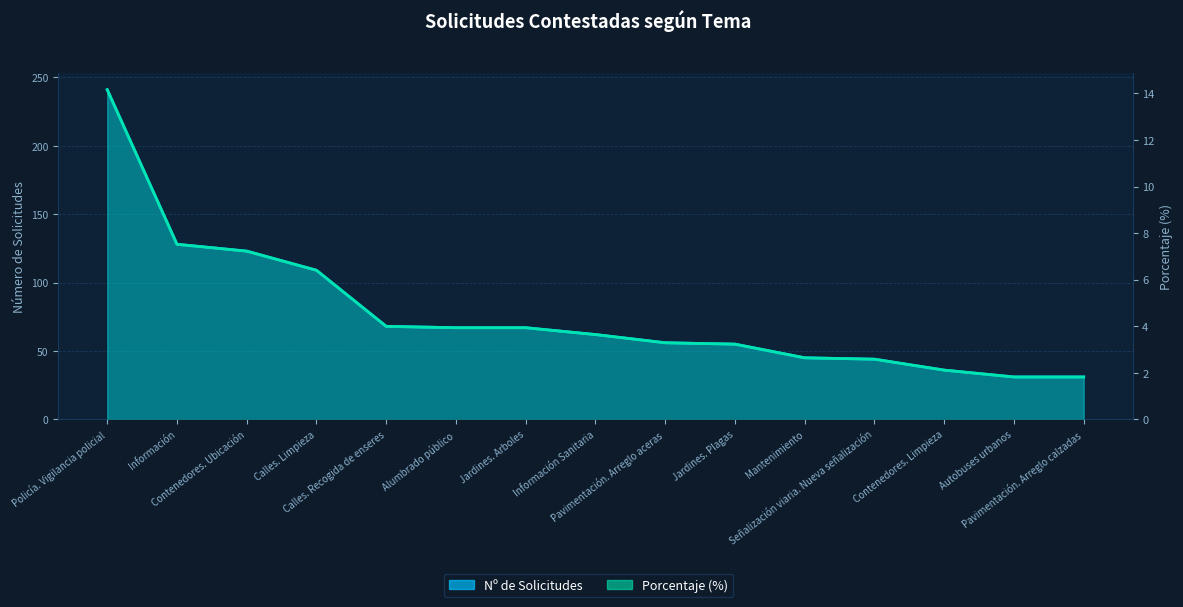

What is the approximate value of Nº de Solicitudes at Contenedores. Ubicación?

123.0